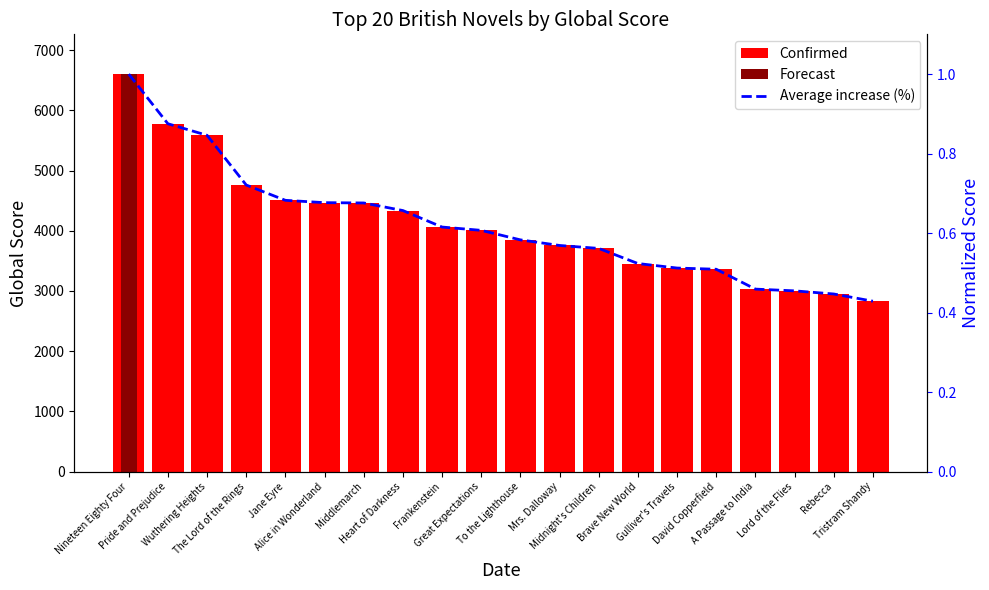

What is the label of the 19th bar from the right?

Pride and Prejudice